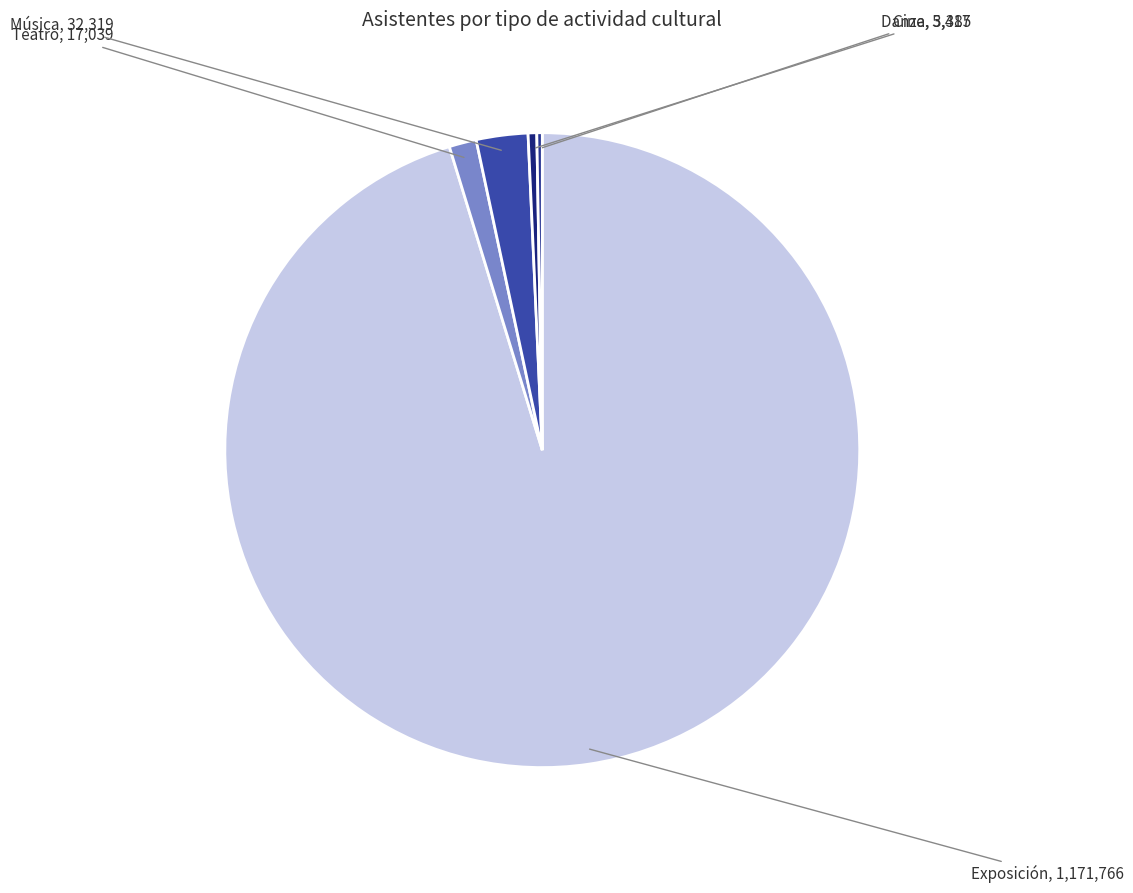

Is it true that Exposición is 95% of the pie?

True